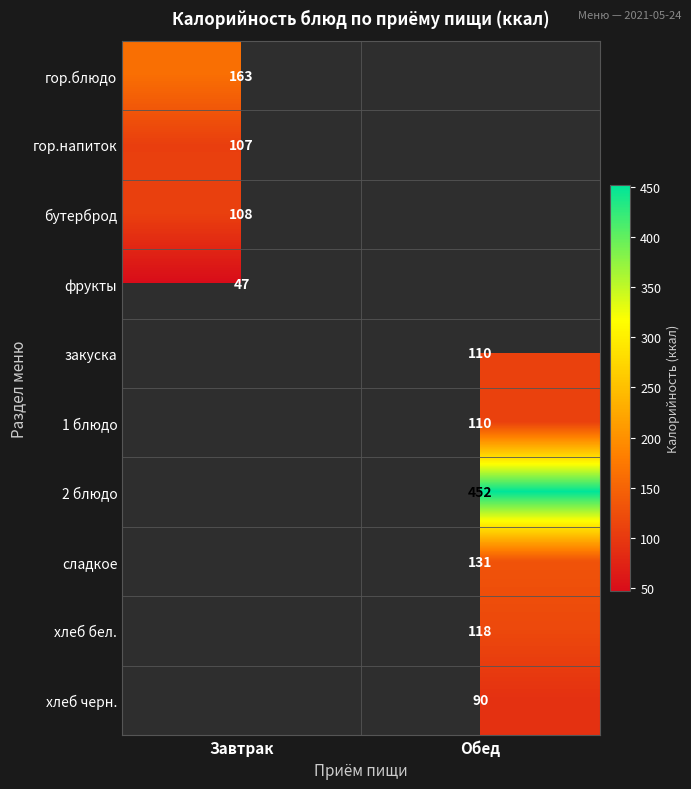

The хлеб черн. series shows 37 at Обед. True or false?

False